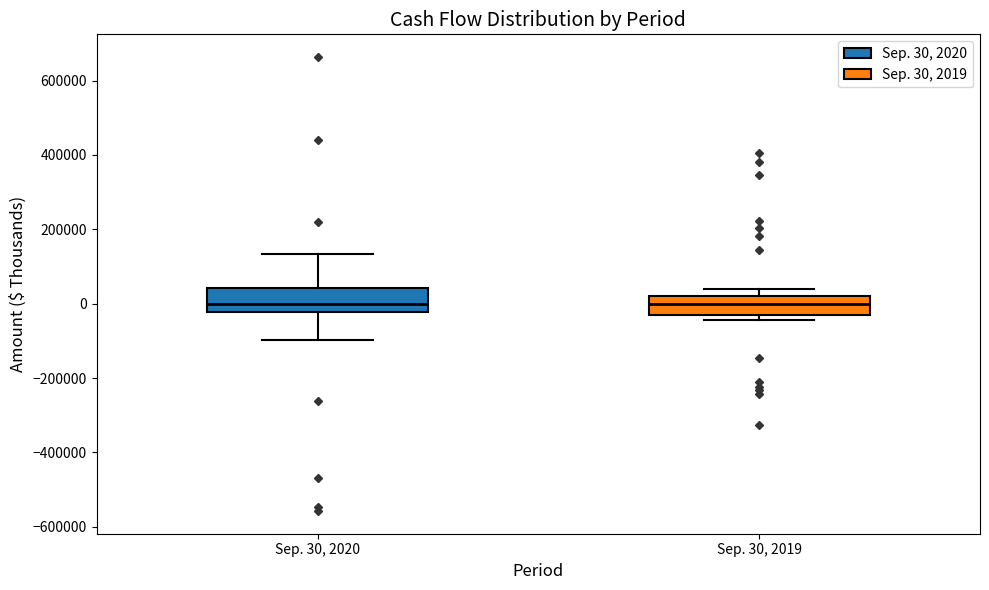

Reading left to right, read every box against the y-axis: the position of its median line, the range the box covers, and the ends of its whiskers. The values are not printed on the chart, so give them approximately, as read against the axis.

Sep. 30, 2020: median 0, box -20000 to 40000, whiskers -100000 to 140000
Sep. 30, 2019: median 0, box -20000 to 20000, whiskers -40000 to 40000